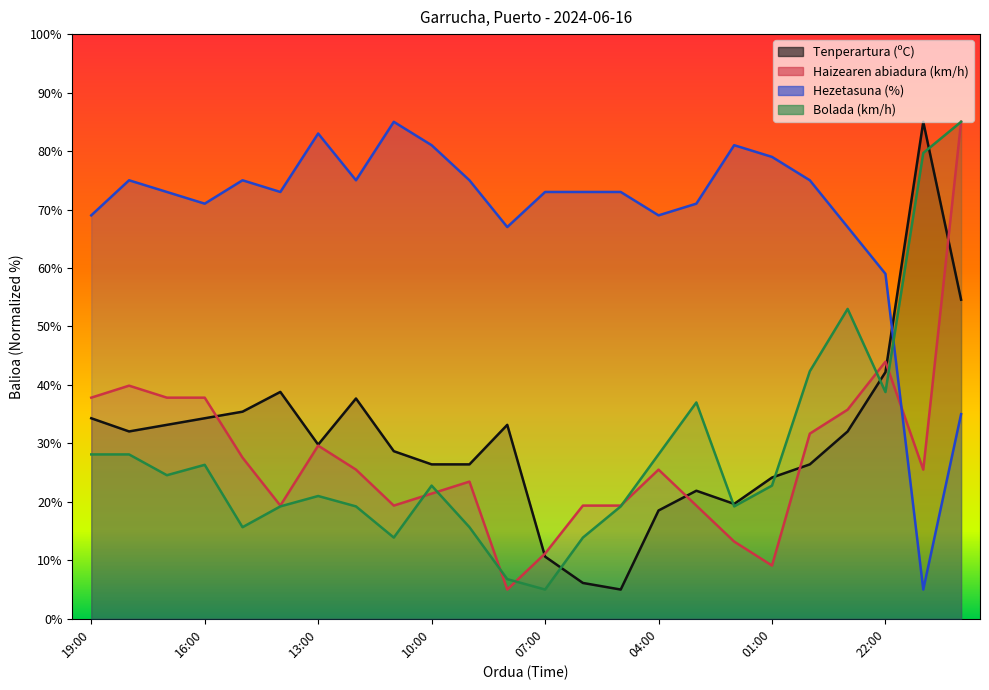

How many lines are shown in the chart?

4